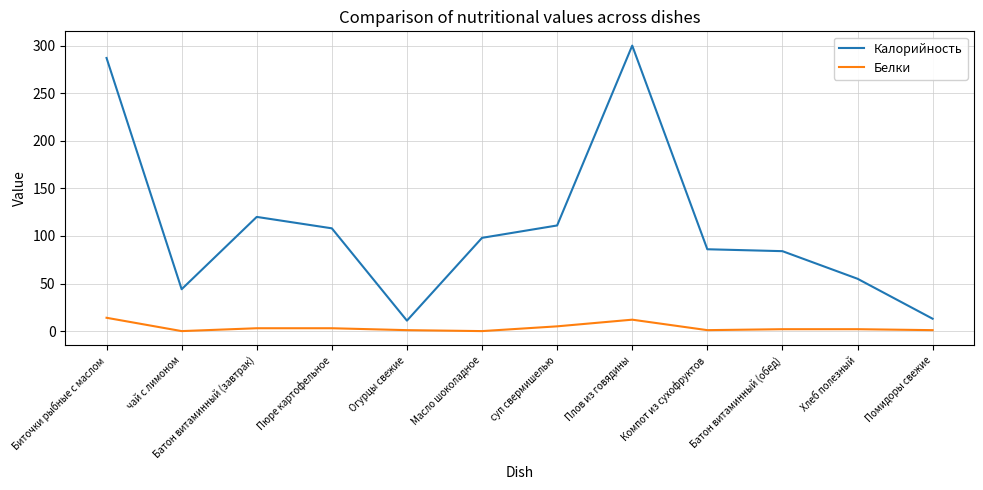

At how many categories does at least one series exceed 184?

2